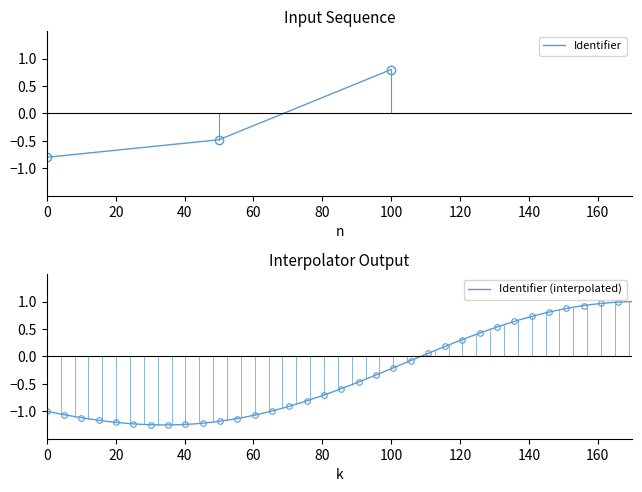

How many negative values are there?

2